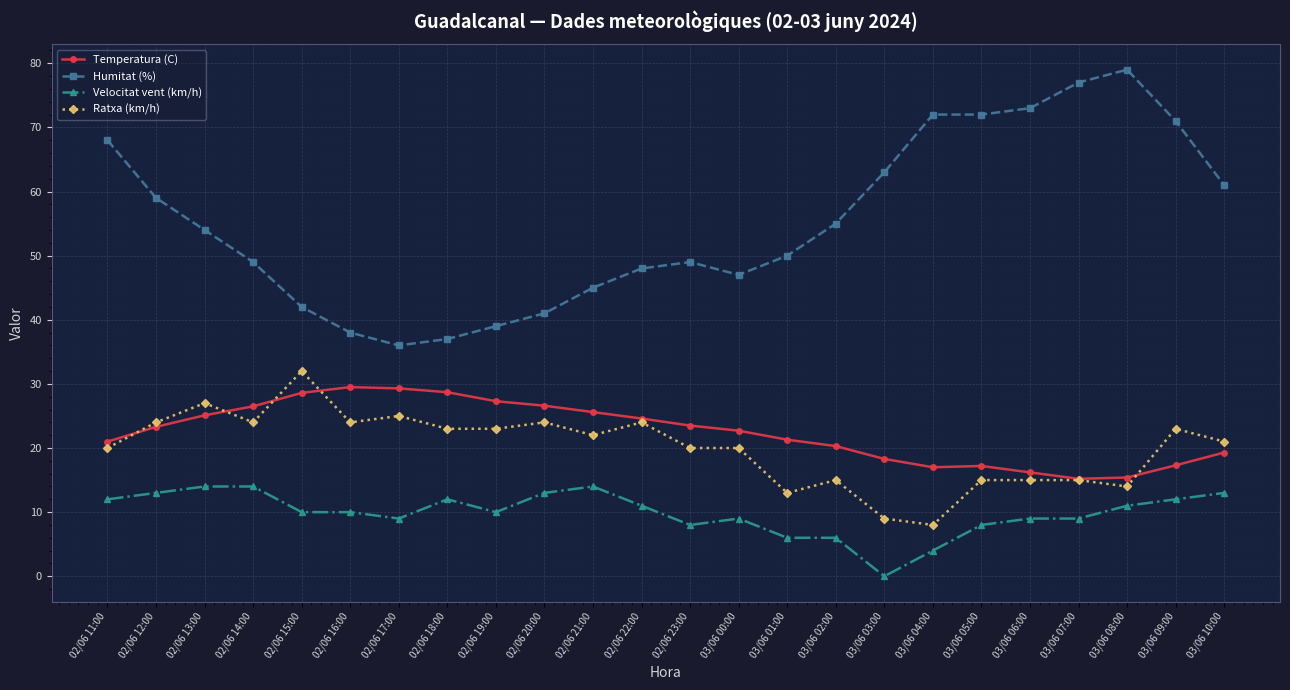

Between 02/06 12:00 and 02/06 23:00, which series saw the biggest shift?

Humitat (%)